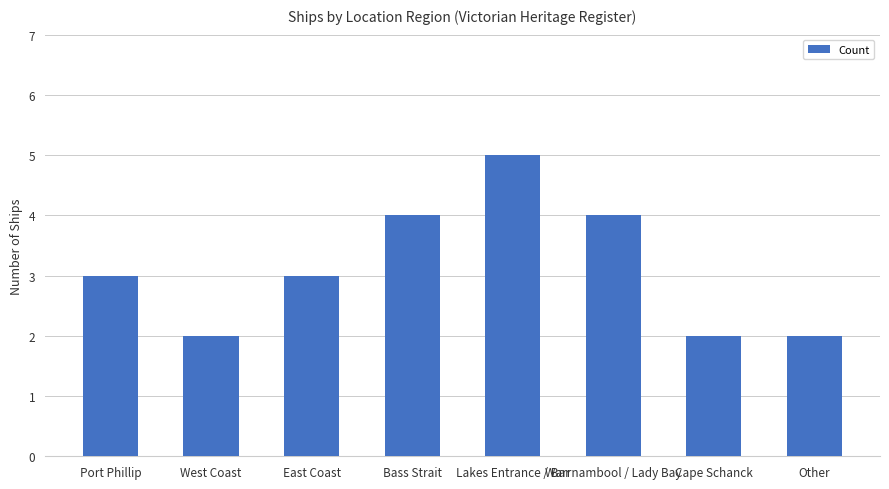

Reading left to right, extract all data points from this chart.

3	2	3	4	5	4	2	2